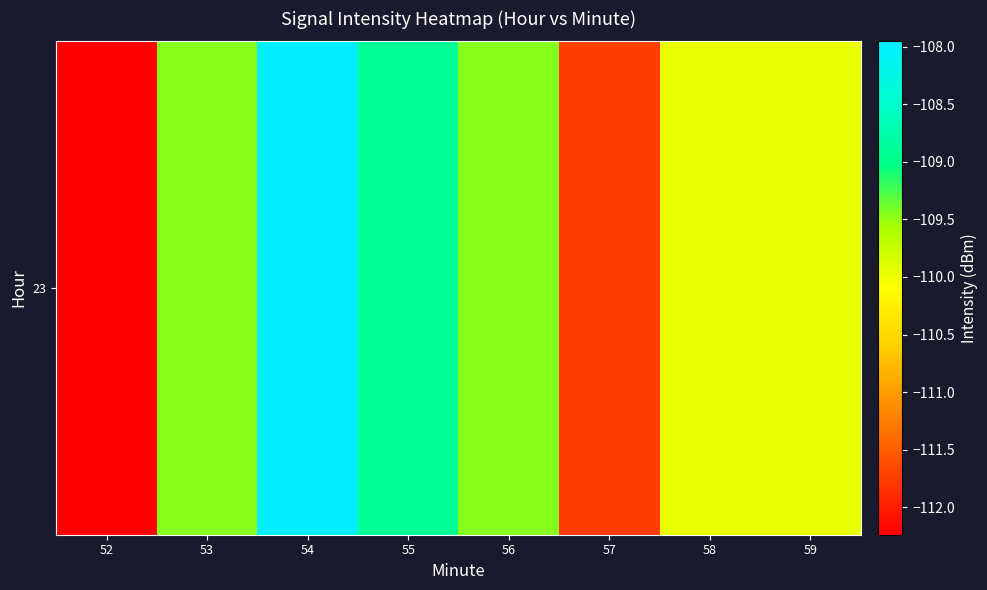

Is it true that the value at 53 is -68.1?

False